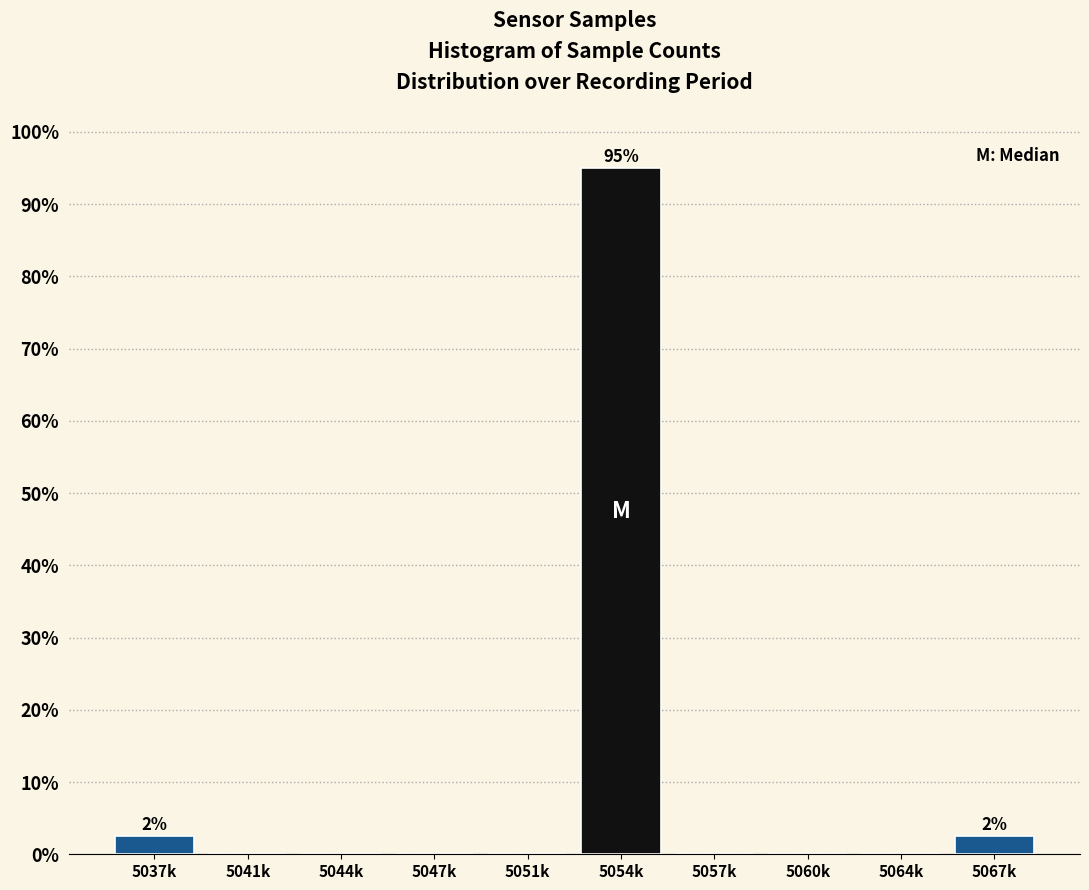

Reading left to right, transcribe all the data shown in this chart.

5037k=2.5	5041k=0.0	5044k=0.0	5047k=0.0	5051k=0.0	5054k=95.0	5057k=0.0	5060k=0.0	5064k=0.0	5067k=2.5